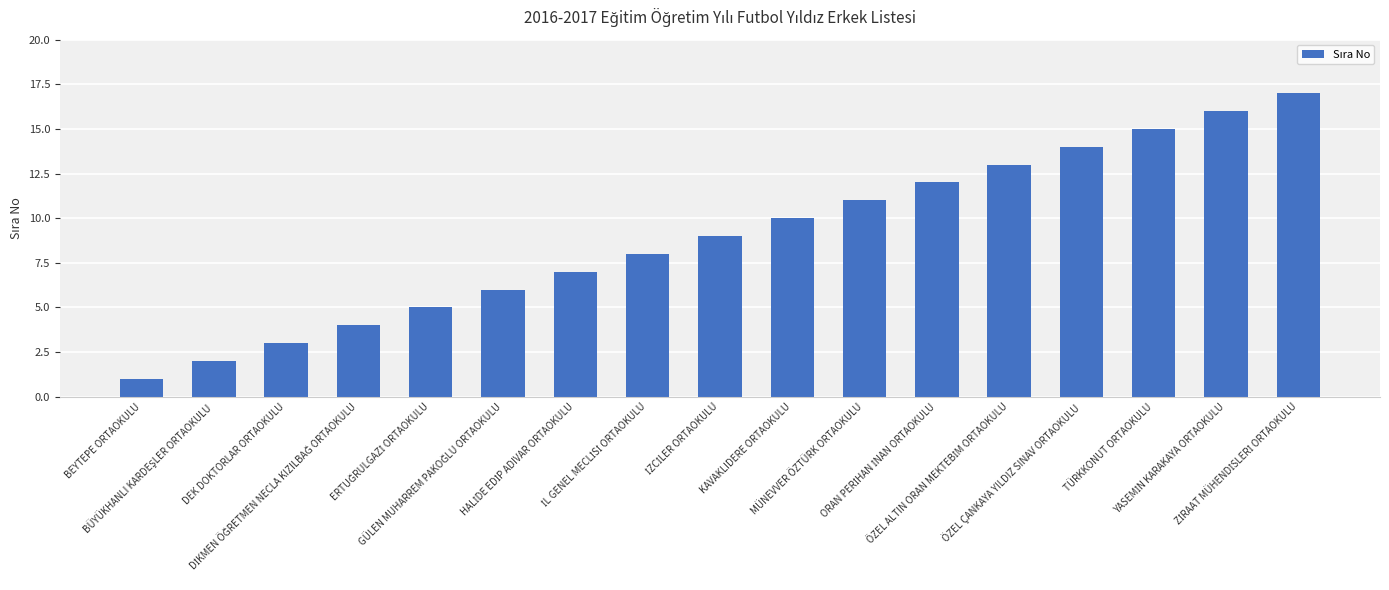

What is the maximum value shown in the chart?

17